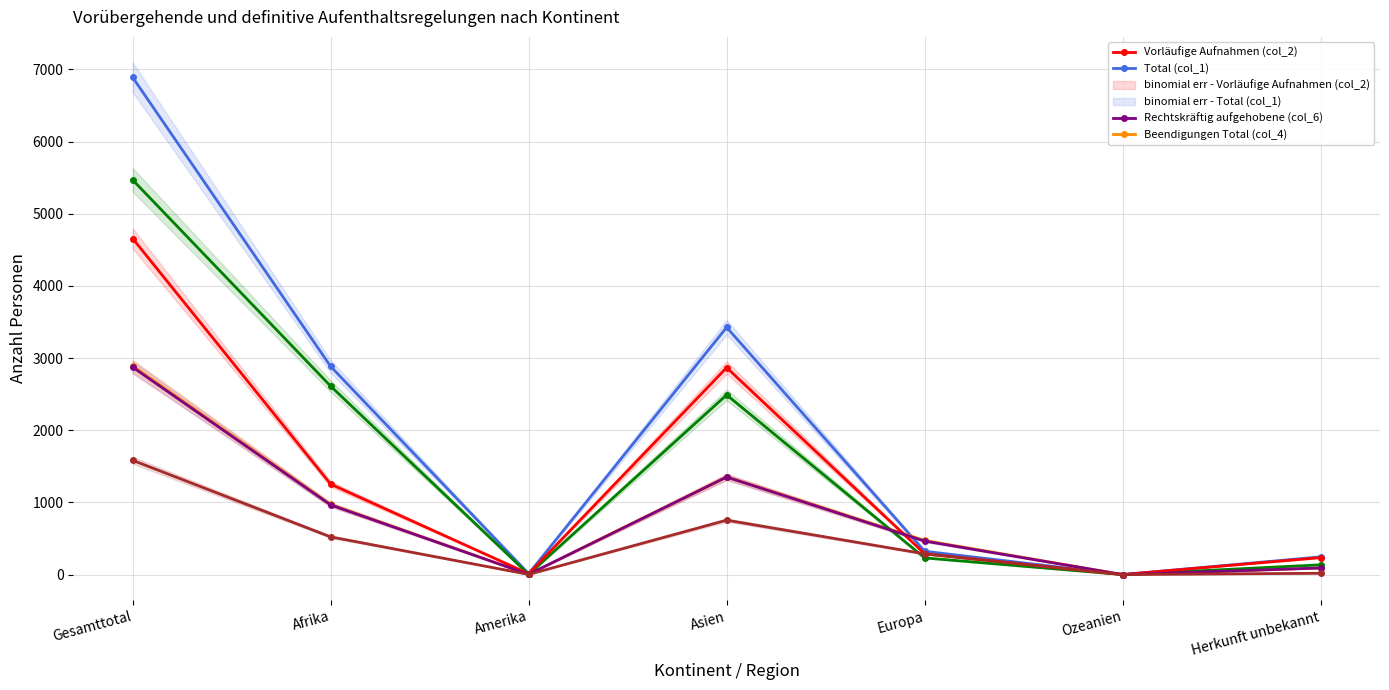

At which label does Beendigungen Total (col_4) reach its minimum?

Ozeanien